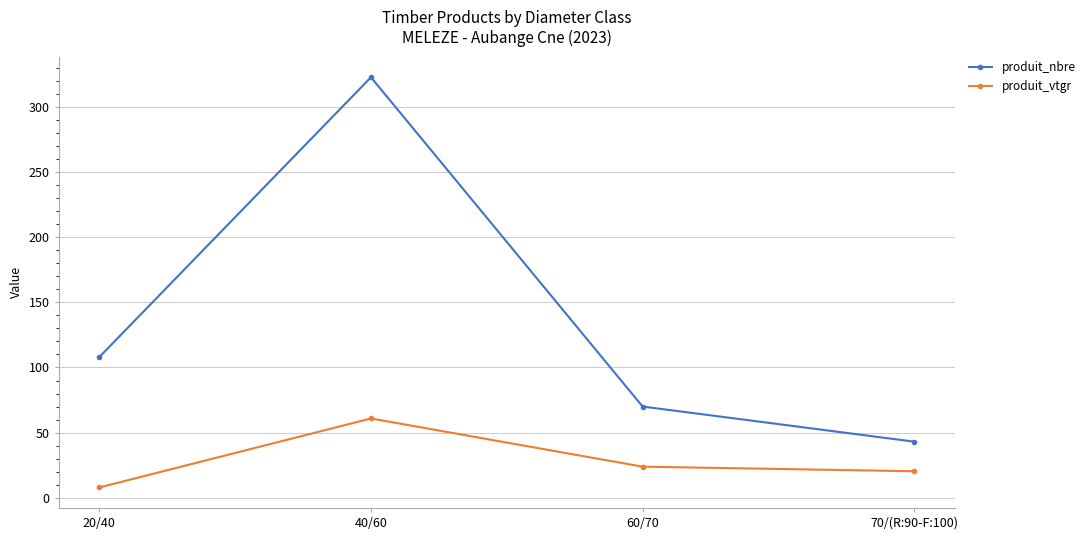

Is this an area chart (filled region under the line)?

No